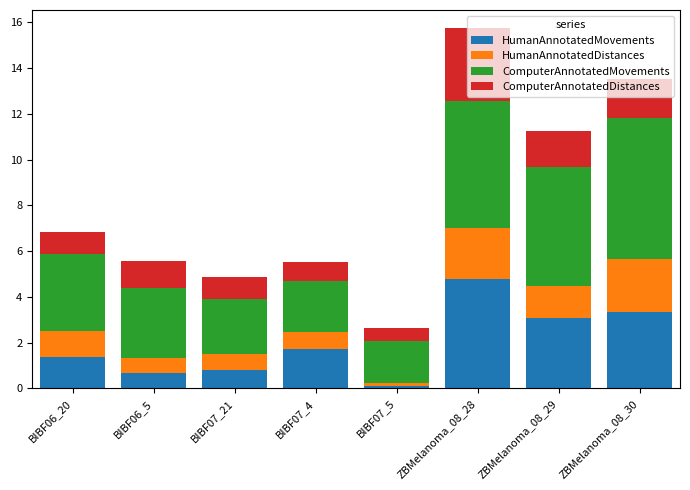

What is the difference between the HumanAnnotatedMovements values at BIBF07_4 and BIBF07_21?

0.9